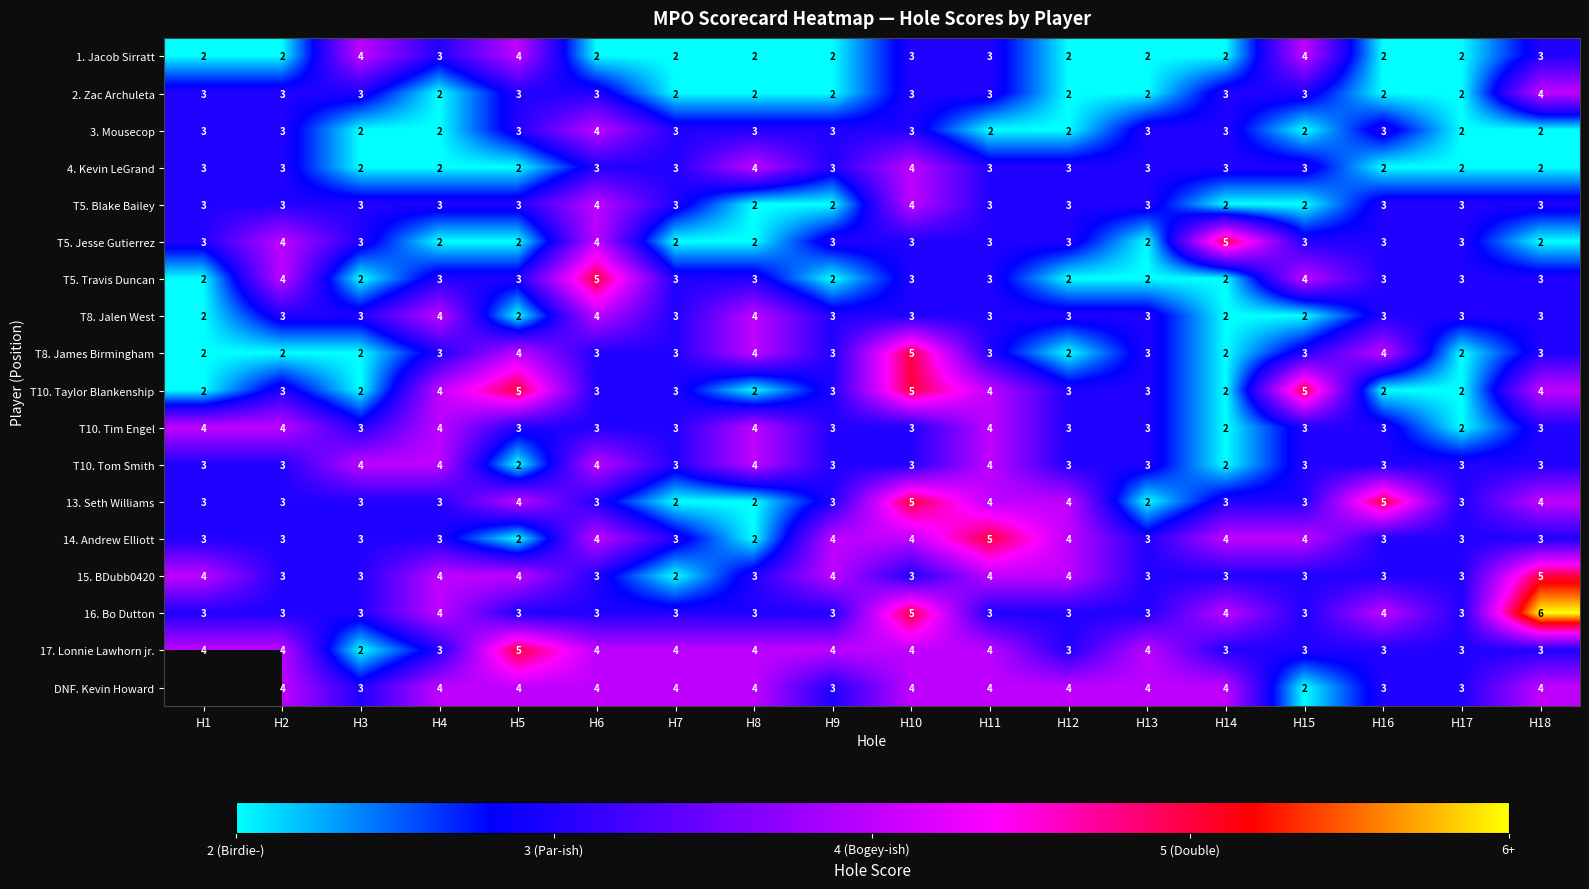

Is the value of 14. Andrew Elliott at H11 greater than the value of 15. BDubb0420 at H16?

Yes